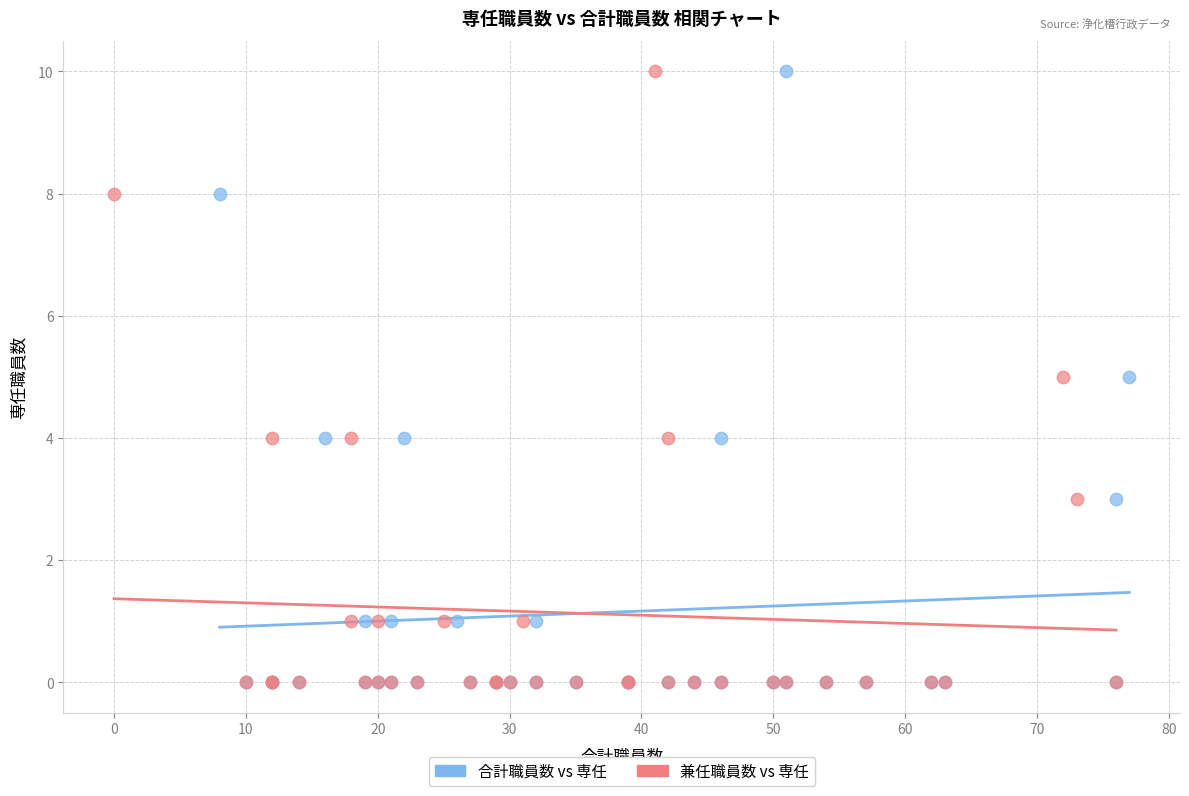

What are all the series names shown in the legend?

合計職員数 vs 専任, 兼任職員数 vs 専任